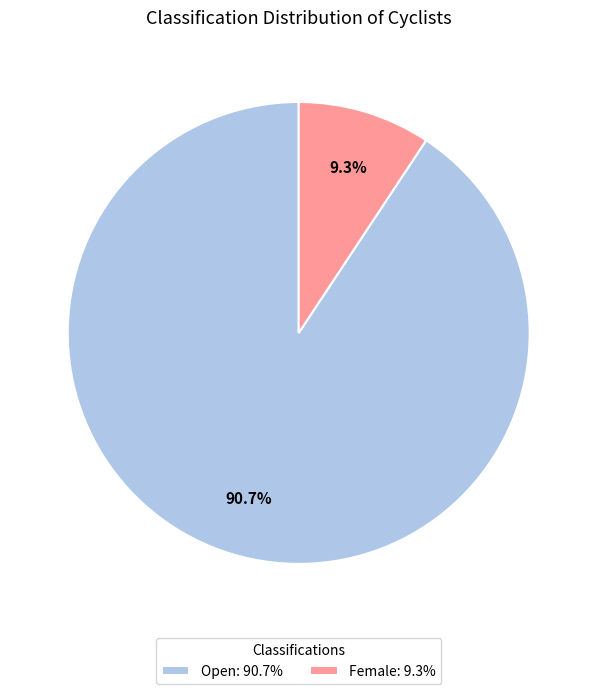

How many segments does this pie chart have?

2